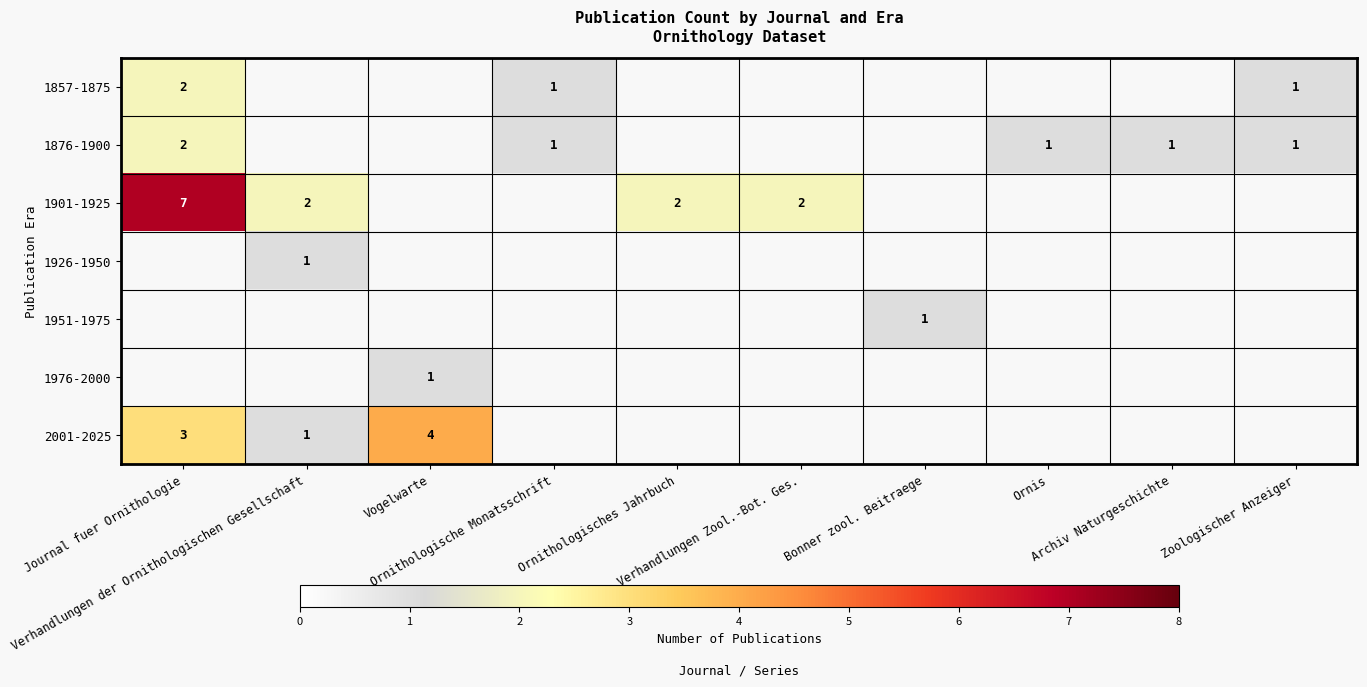

The value of 1926-1950 at Archiv Naturgeschichte is 0. True or false?

True